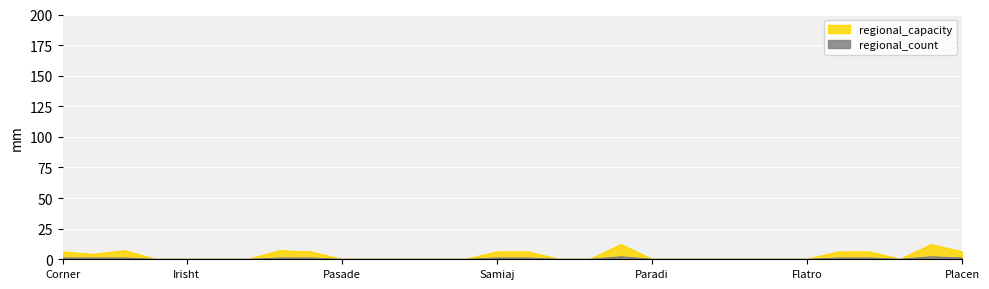

Which category has the highest value in the regional_count series?

Channel-Port aux Basques